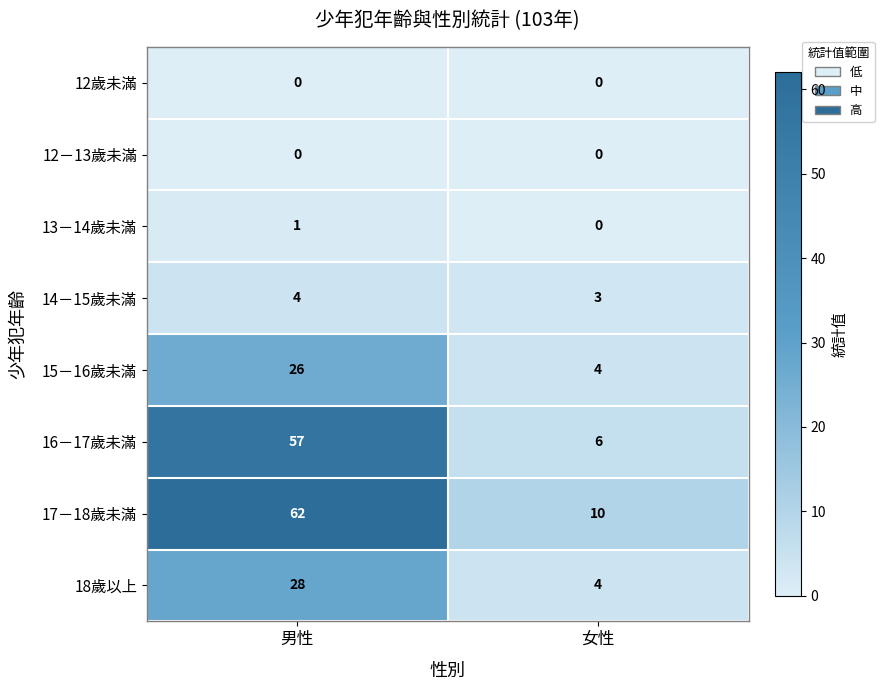

Which label corresponds to the largest value in the chart?

男性